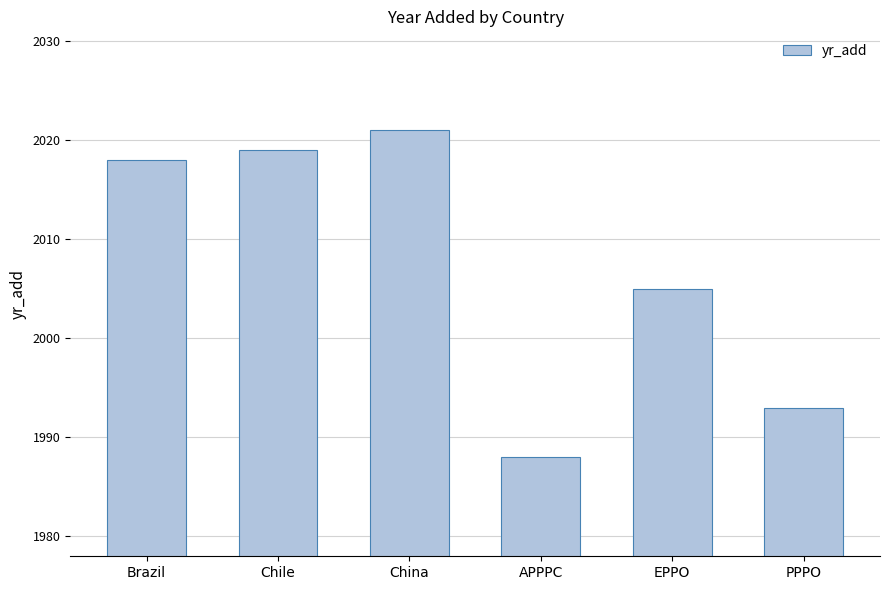

List the labels in order of value, largest first.

China, Chile, Brazil, EPPO, PPPO, APPPC